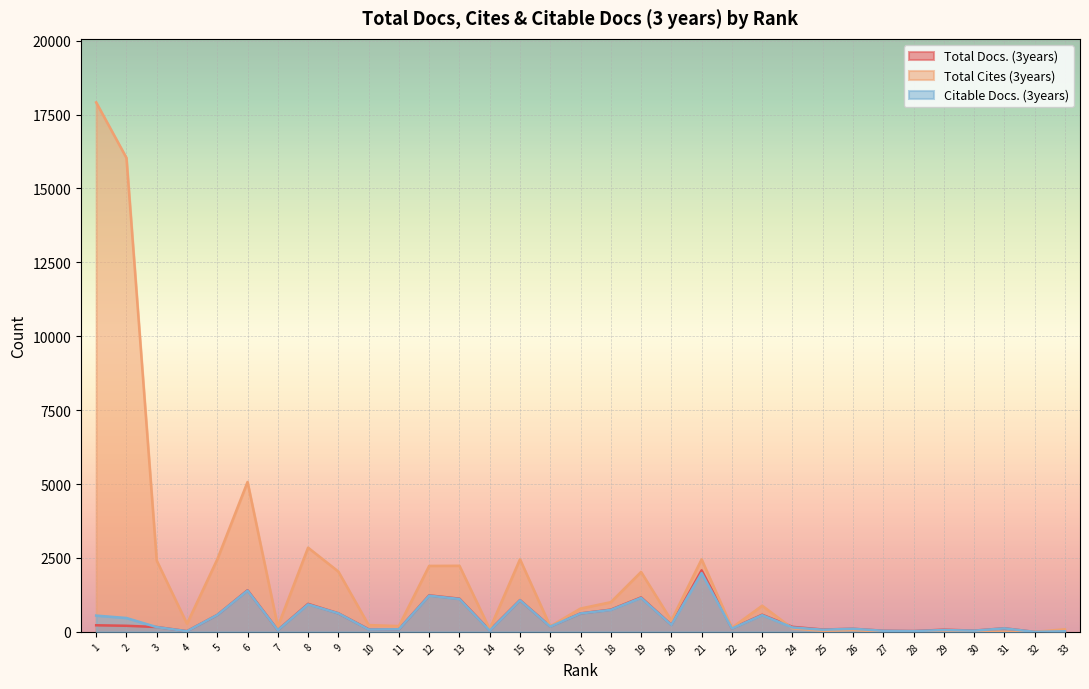

What is the value of the Total Cites (3years) point at the 26th from the left?

61